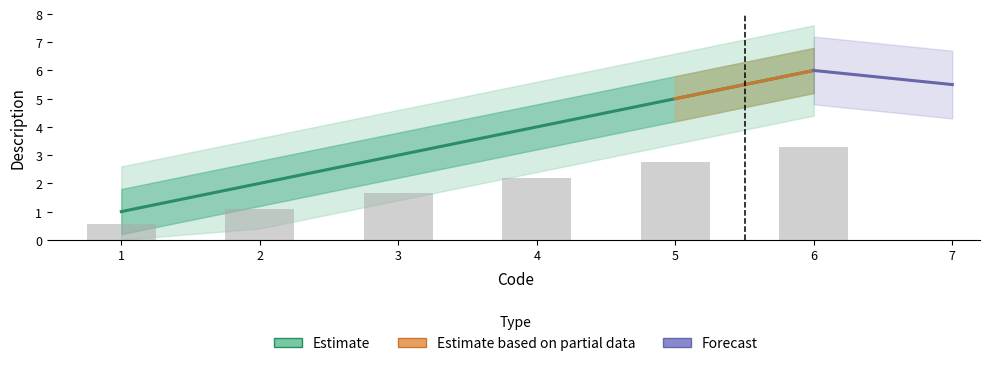

At which label is the value closest to 3?

3